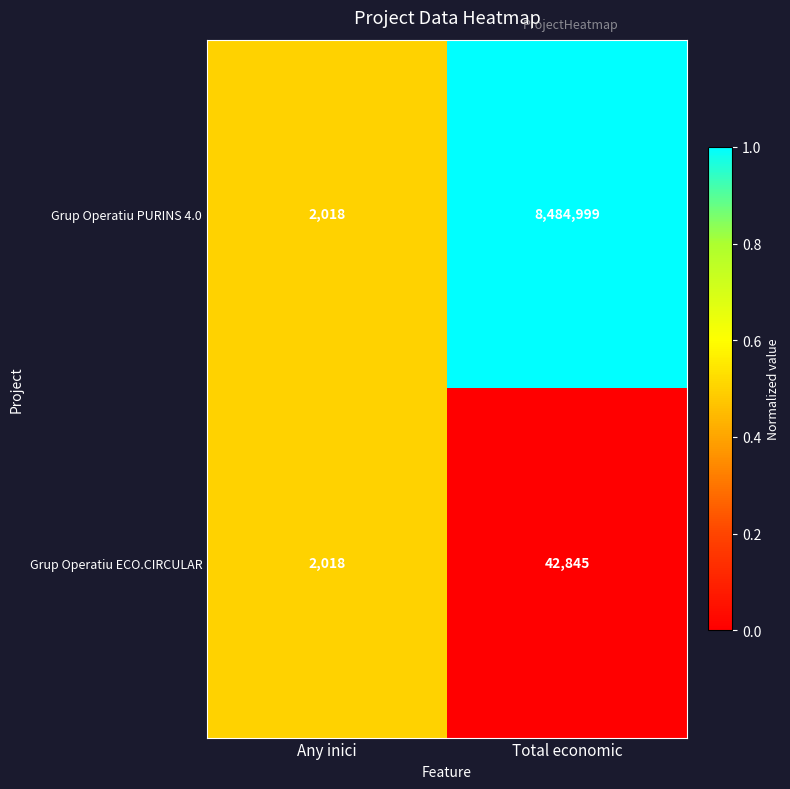

How many data points in Grup Operatiu ECO.CIRCULAR are less than 42845?

1